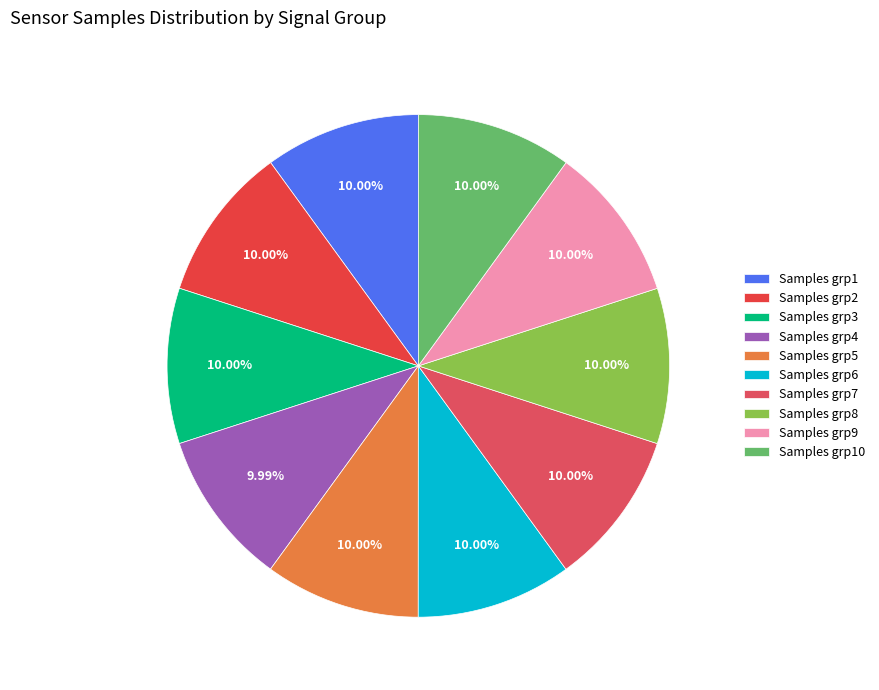

Is there any slice that represents more than half of the pie?

No